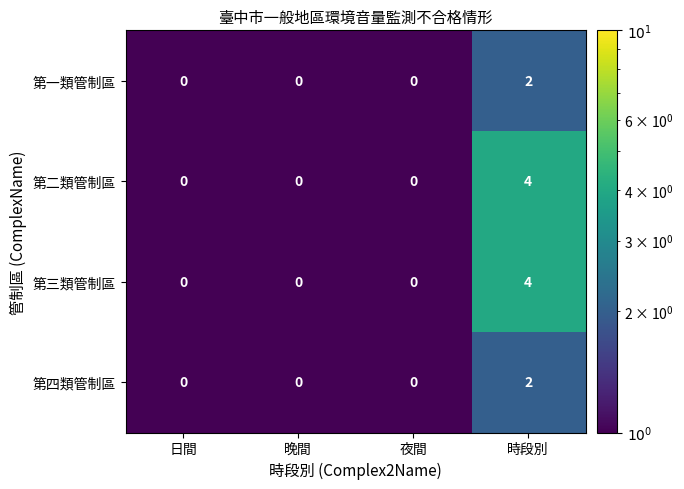

At which category is the sum across all series the highest?

時段別